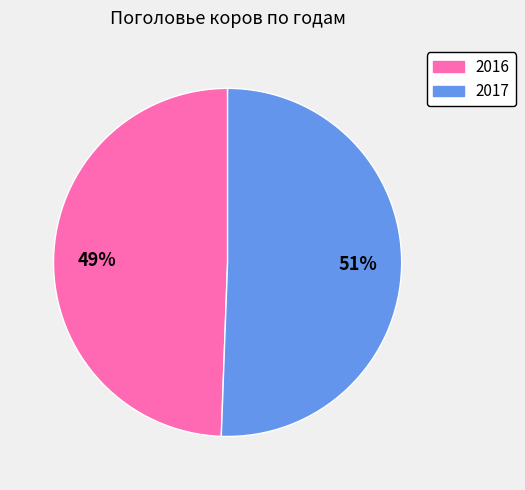

To the nearest percent, what percentage of the pie is 2017?

51%